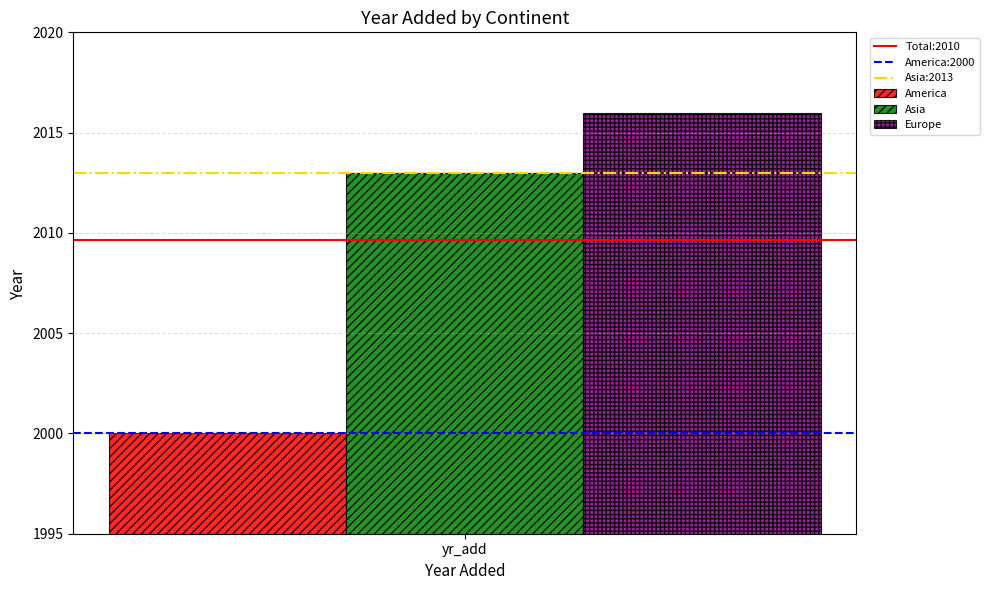

List the labels in order of Asia value, smallest first.

yr_add